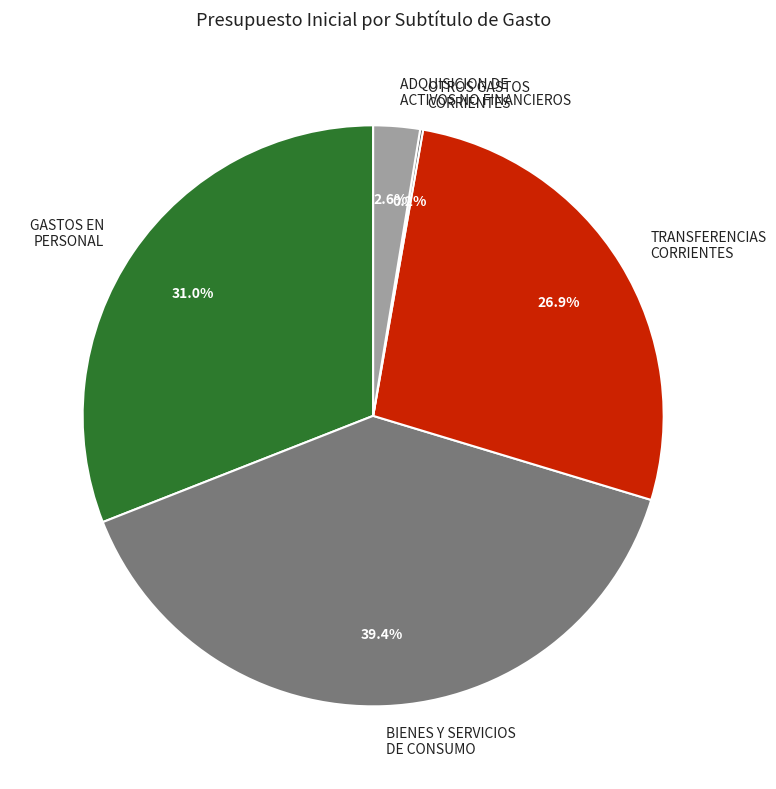

Which has a higher value, BIENES Y SERVICIOS DE CONSUMO or TRANSFERENCIAS CORRIENTES?

BIENES Y SERVICIOS DE CONSUMO